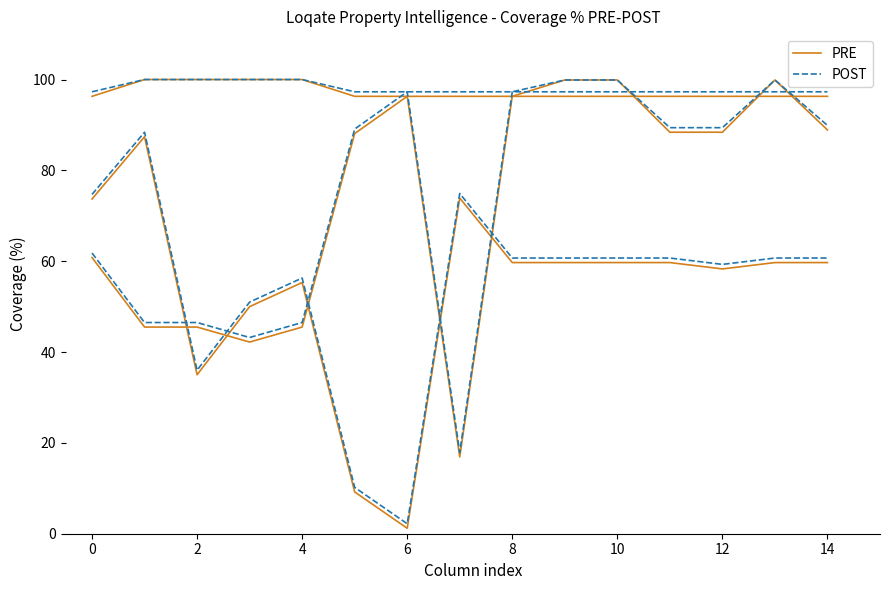

How many values in the PRE series are below 96?

3